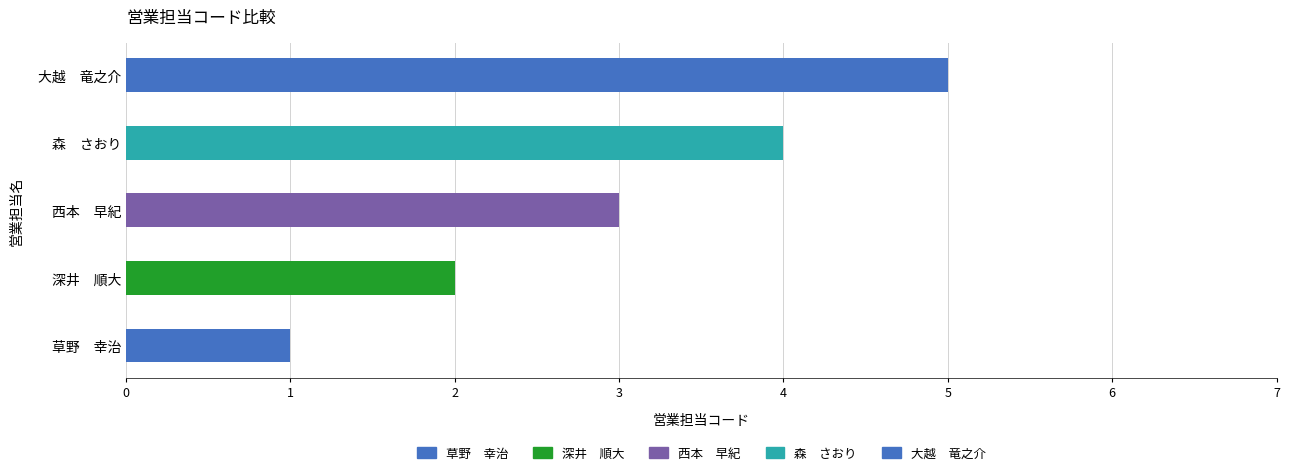

The value at 深井　順大 is 2. True or false?

True